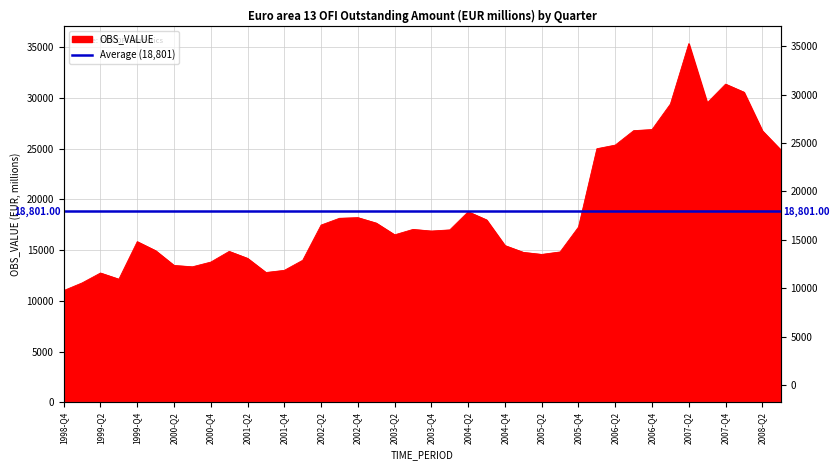

Does the chart display data point markers on the line(s)?

No